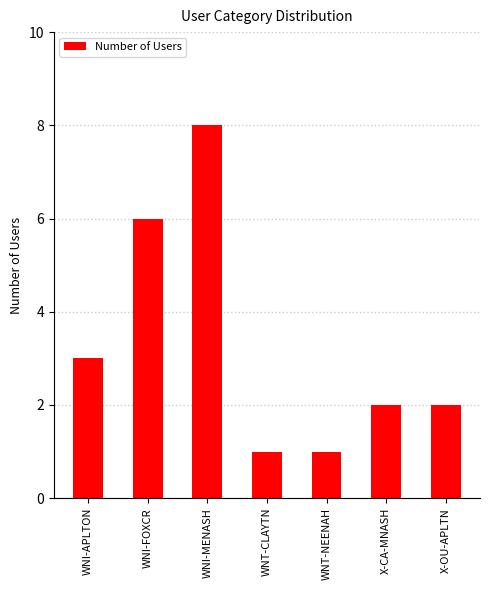

How many distinct data groups are displayed?

1